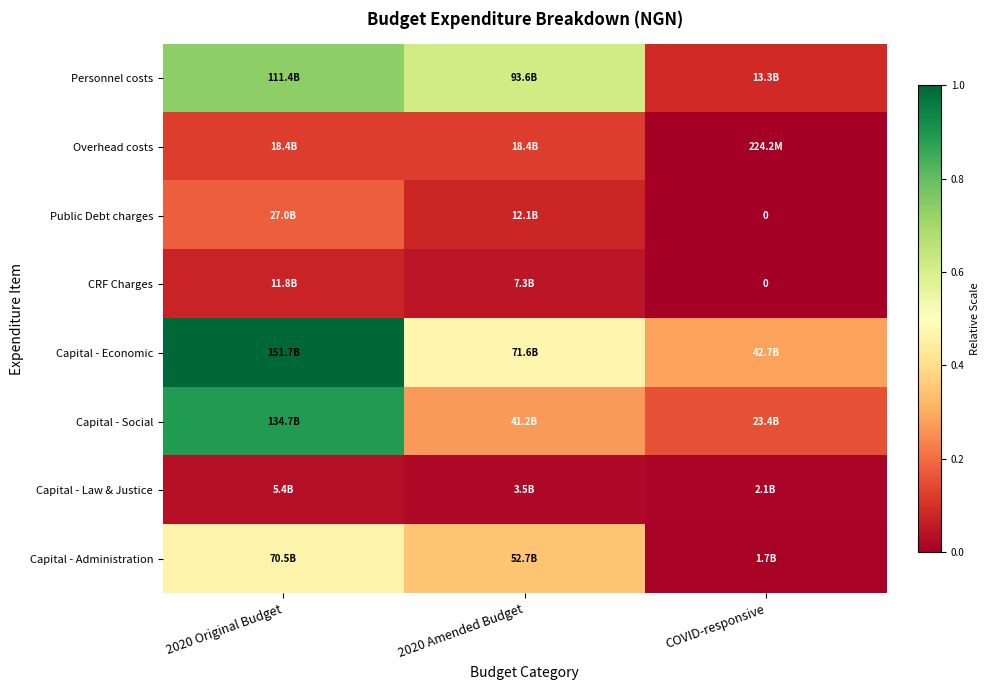

Rank the series at 2020 Original Budget from lowest to highest value.

Capital - Law & Justice, CRF Charges, Overhead costs, Public Debt charges, Capital - Administration, Personnel costs, Capital - Social, Capital - Economic